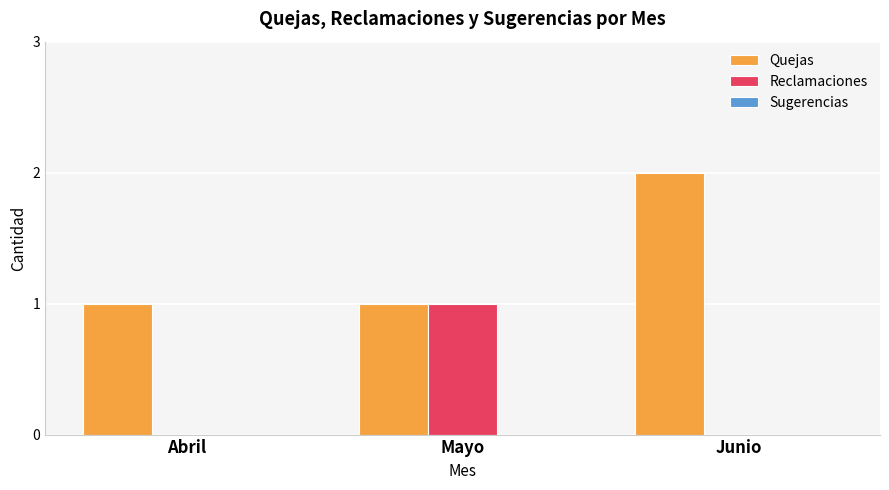

Which series has the largest total across all categories?

Quejas